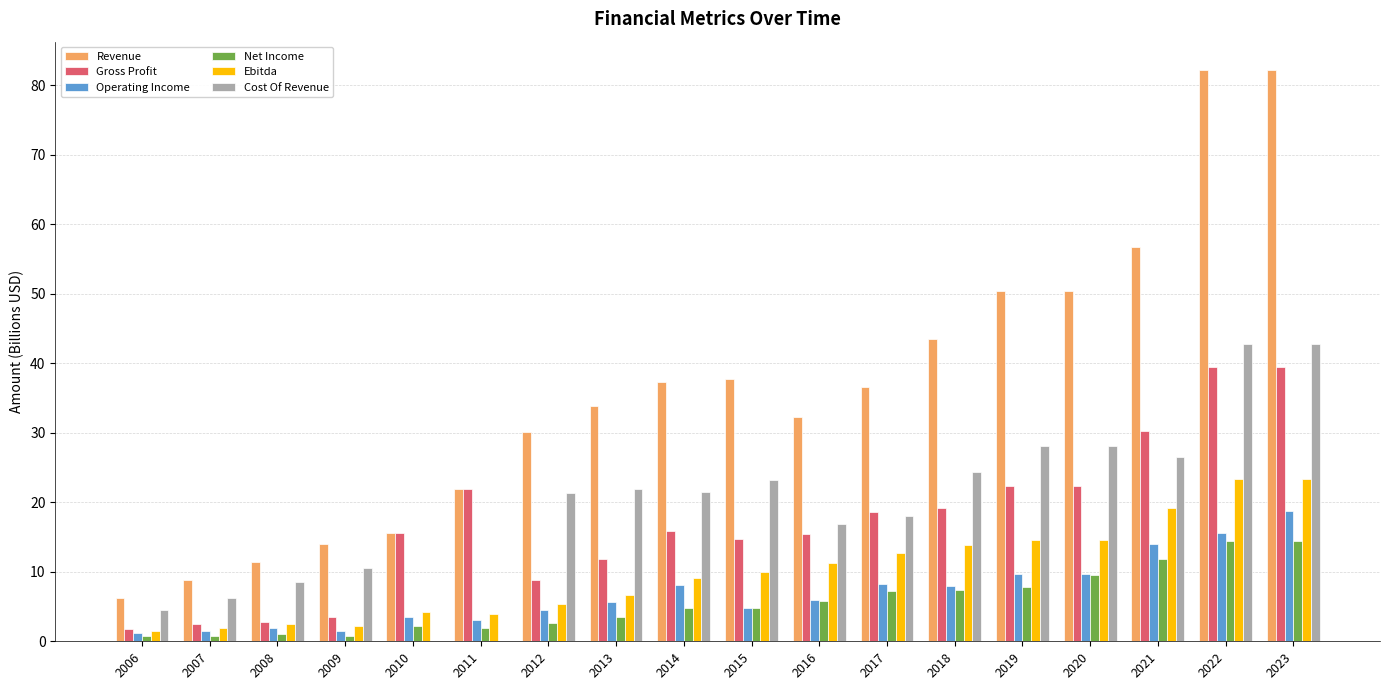

The Net Income series shows 0.7 at 2006. True or false?

True